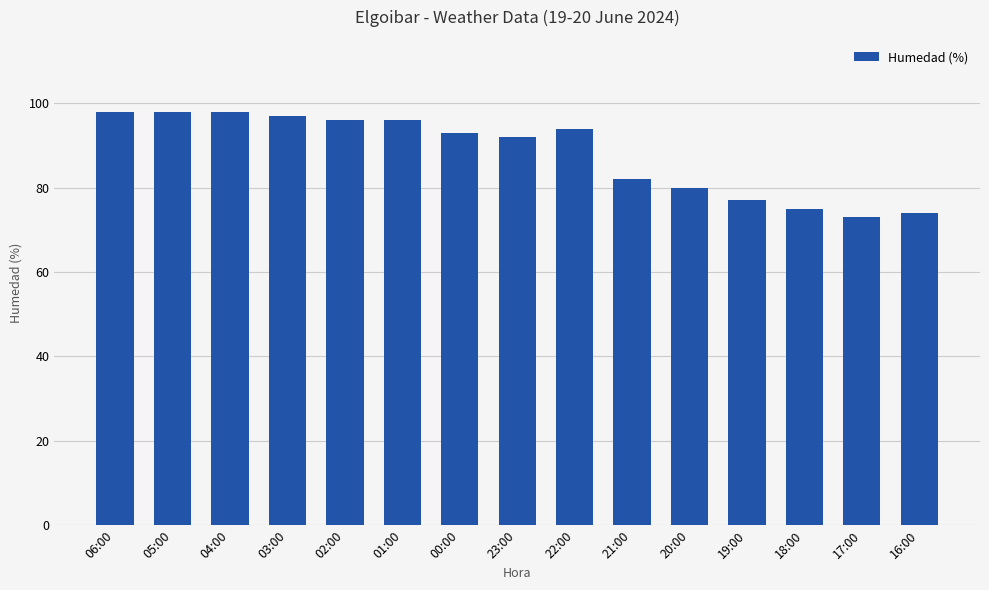

The chart shows a value of 29 at 01:00. True or false?

False